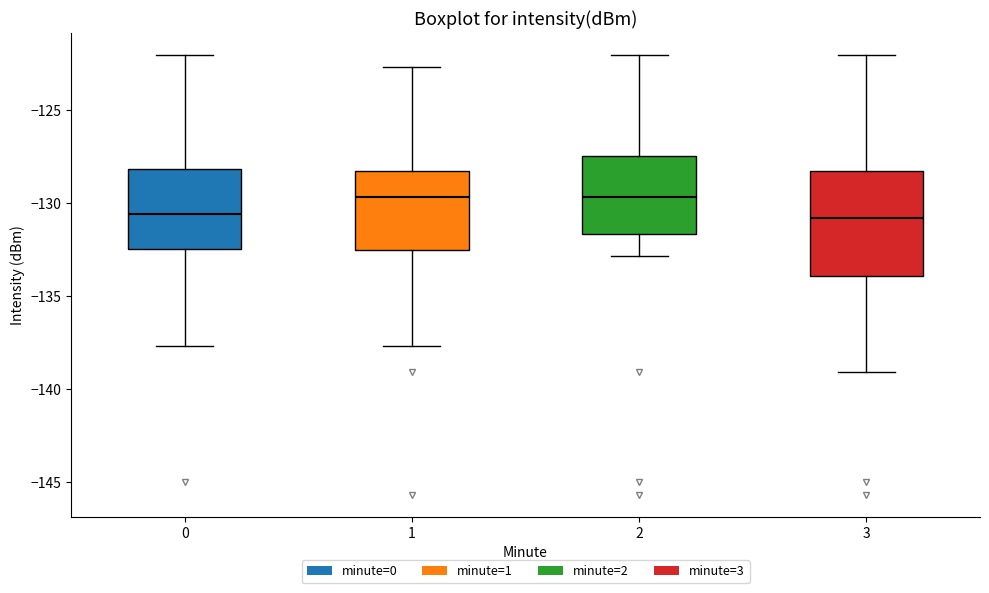

Reading left to right, read every box against the y-axis: the position of its median line, the range the box covers, and the ends of its whiskers. The values are not printed on the chart, so give them approximately, as read against the axis.

0: median -130.5, box -132.5 to -128.0, whiskers -137.5 to -122.0
1: median -129.5, box -132.5 to -128.5, whiskers -137.5 to -122.5
2: median -129.5, box -131.5 to -127.5, whiskers -133.0 to -122.0
3: median -131.0, box -134.0 to -128.5, whiskers -139.0 to -122.0